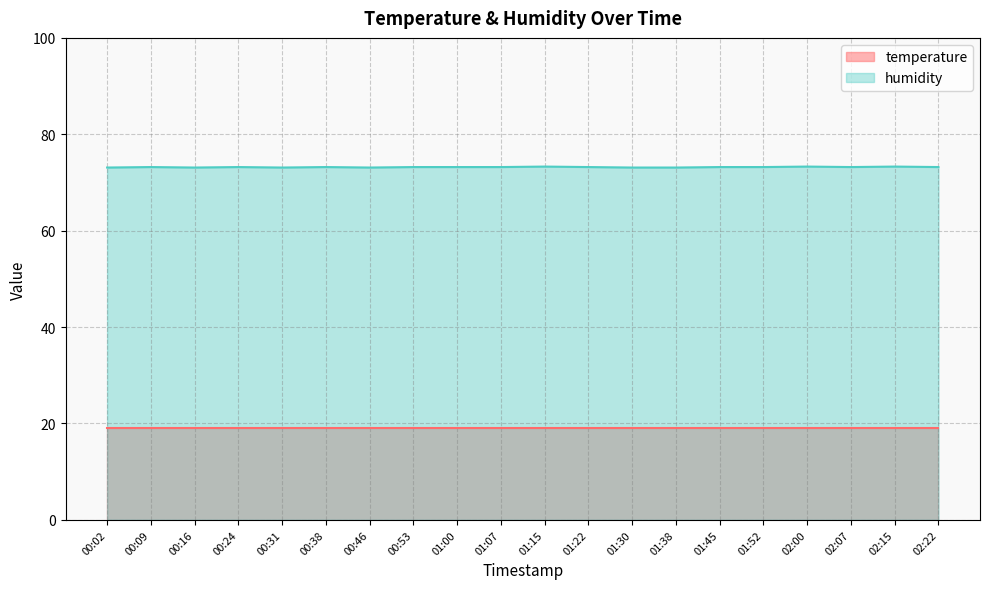

List the series in order of their overall mean, lowest first.

temperature, humidity